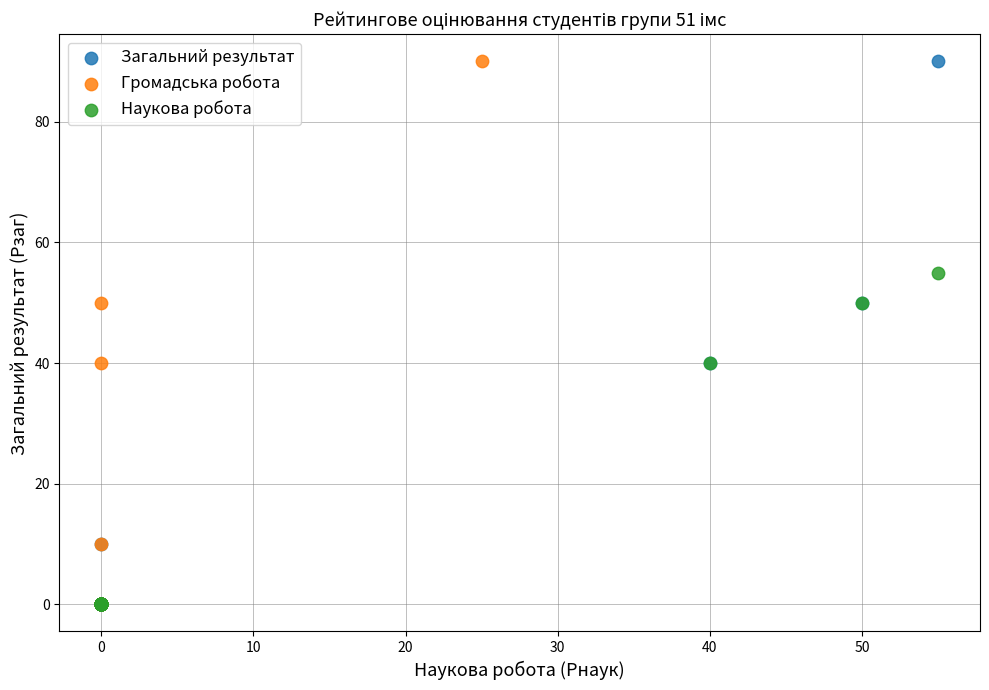

What are all the series names shown in the legend?

Загальний результат, Громадська робота, Наукова робота